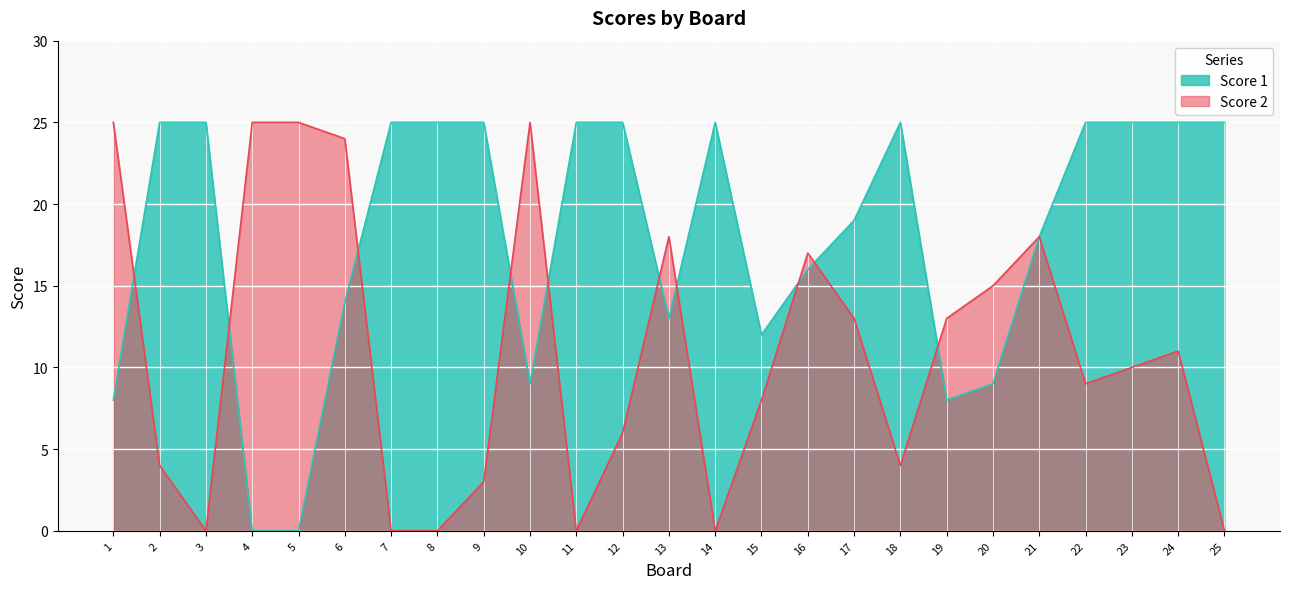

Which series has the largest range (max minus min)?

Score 1